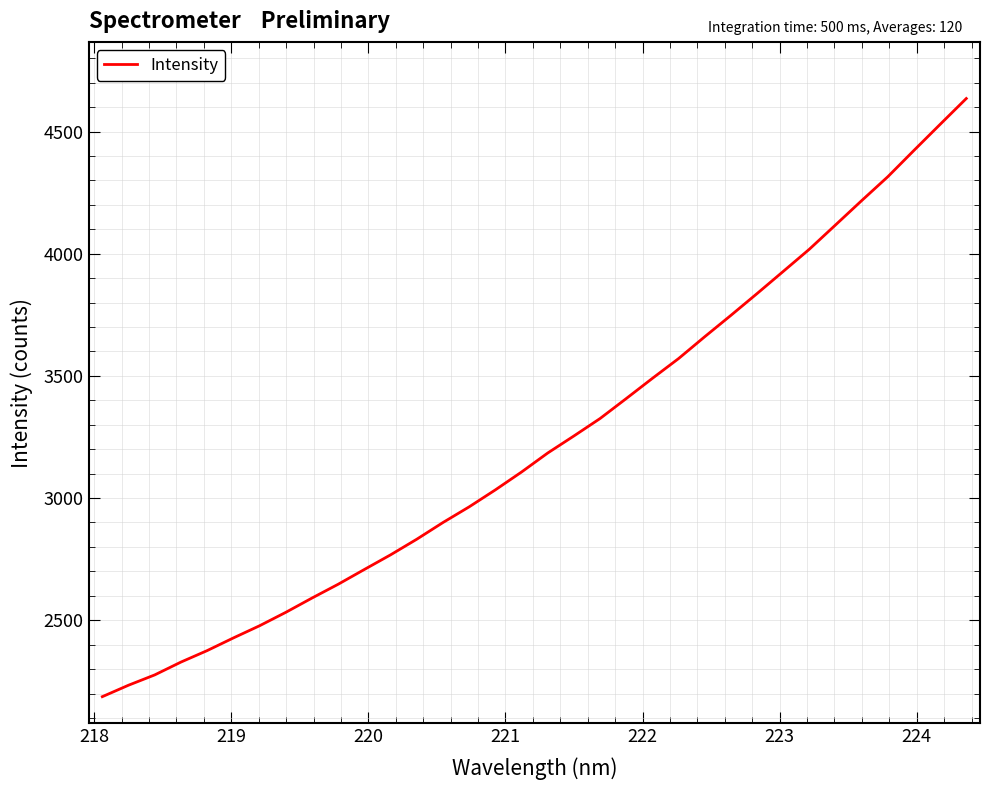

What is the maximum value shown in the chart?

4635.0